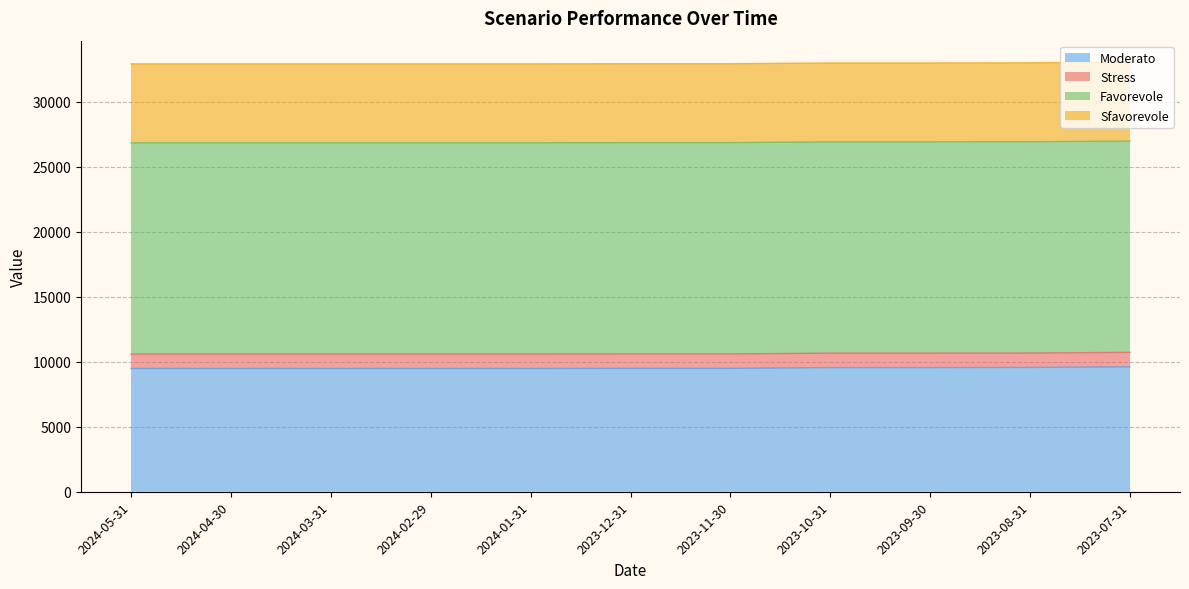

What is the maximum value for Moderato?

9610